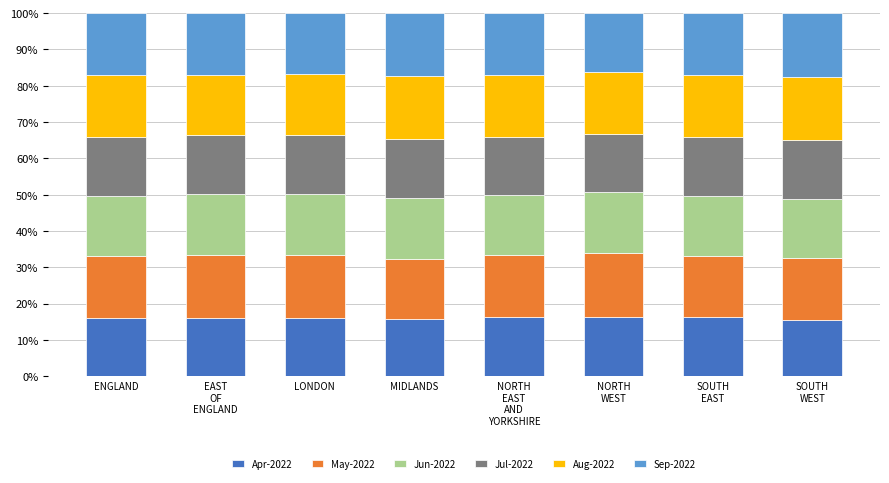

What is the lowest value of the Apr-2022 series?

15.4